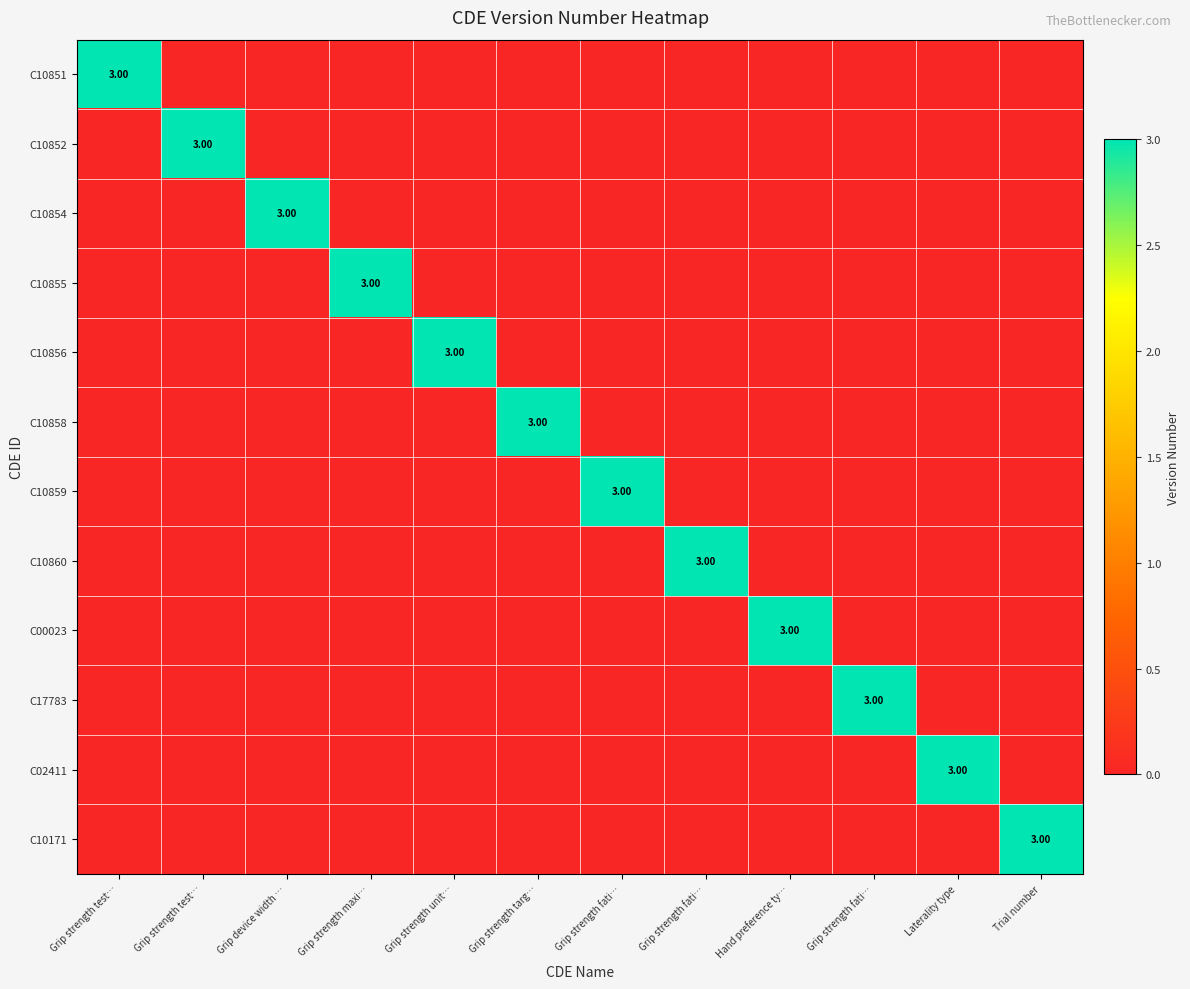

Which category has the highest value across all series?

Grip strength test…